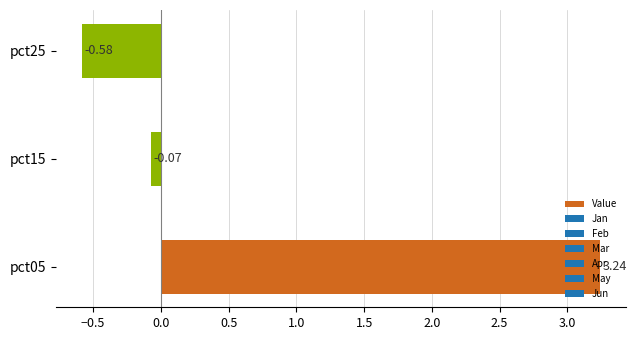

List the labels in order of value, largest first.

pct05, pct15, pct25